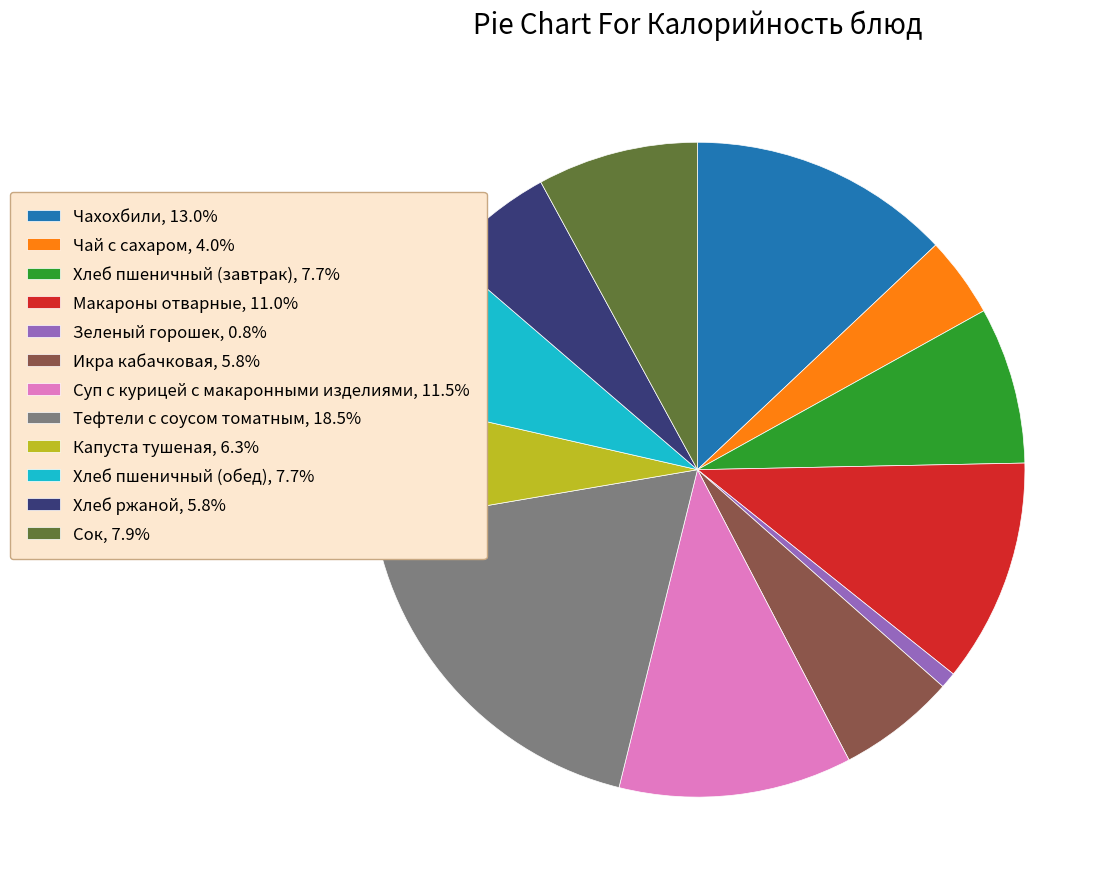

Does Чахохбили, 13.0% represent more than half of the total?

No